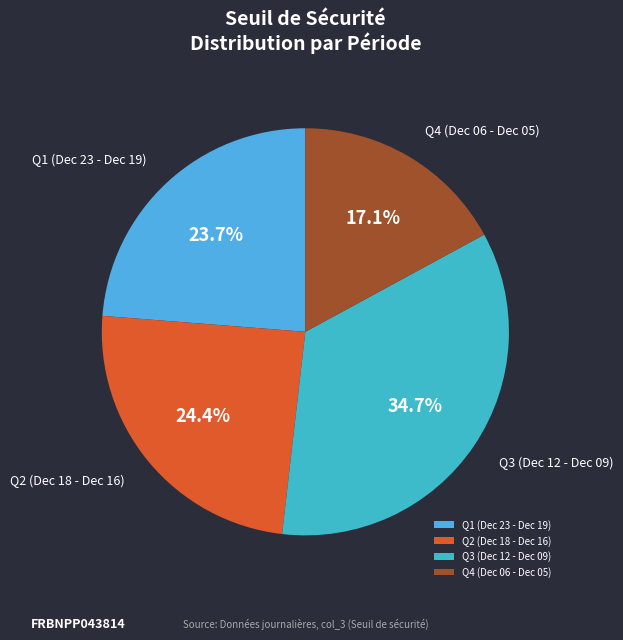

To the nearest percent, what is the average slice percentage?

25%